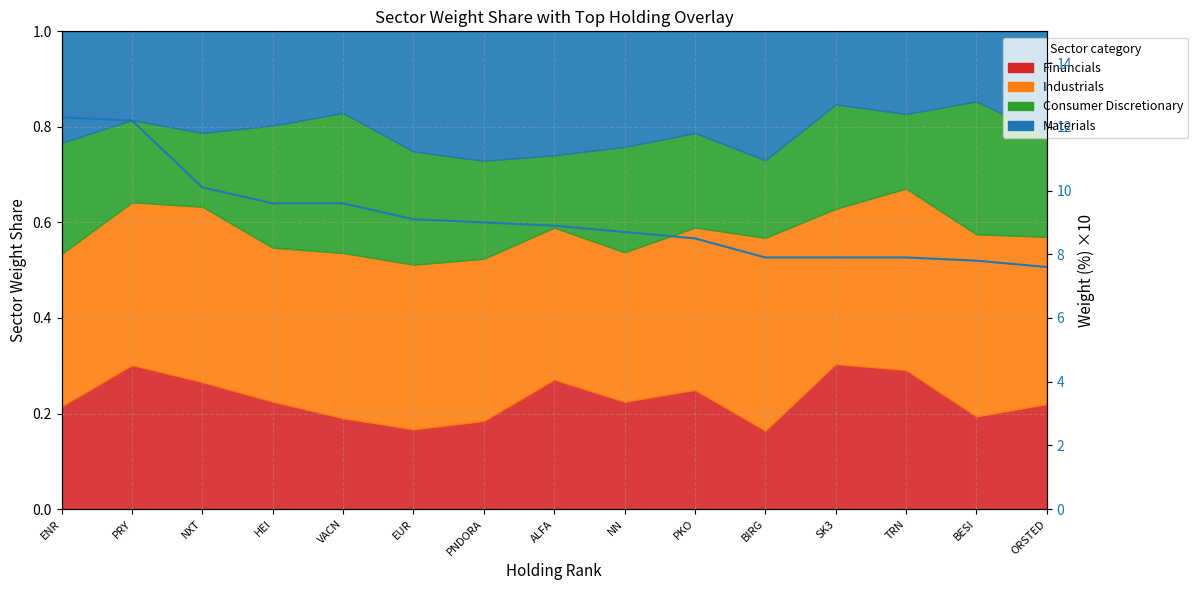

What is the value of the 3rd point from the left?

10.1